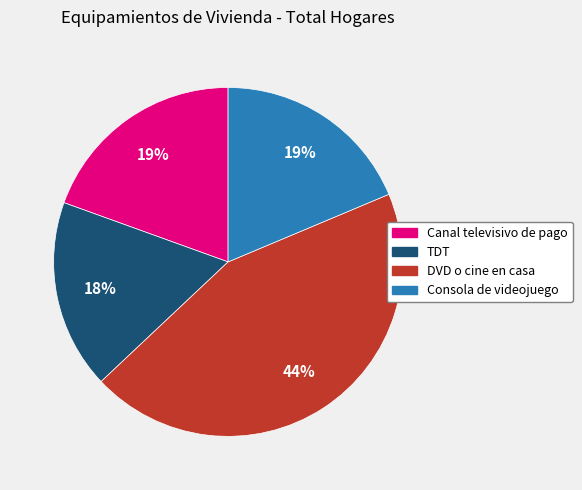

Combined, do Consola de videojuego and Canal televisivo de pago account for over 50%?

No